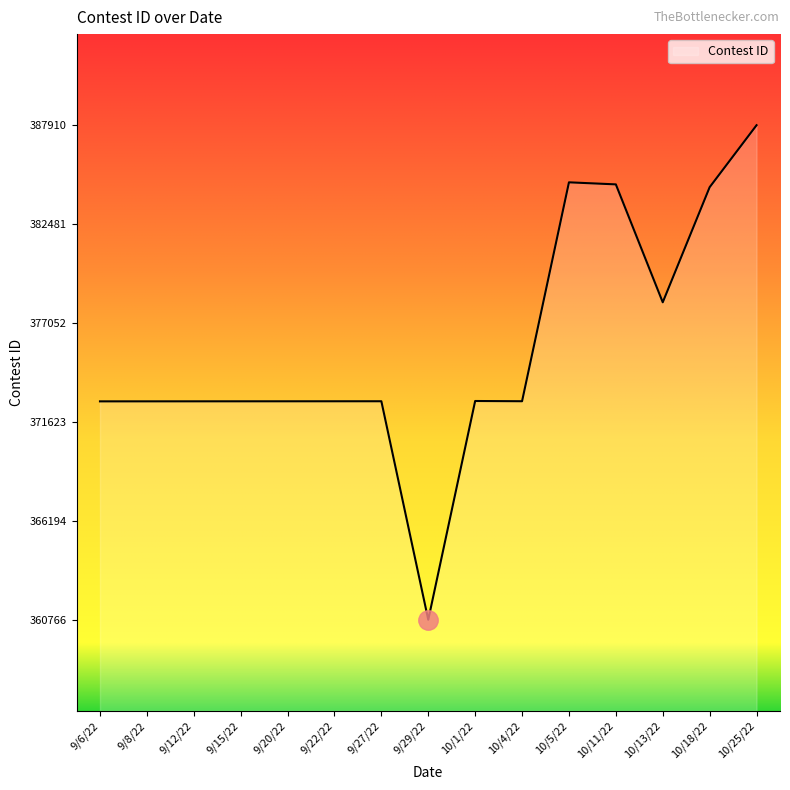

What is the difference between the second highest and second lowest values?

12022